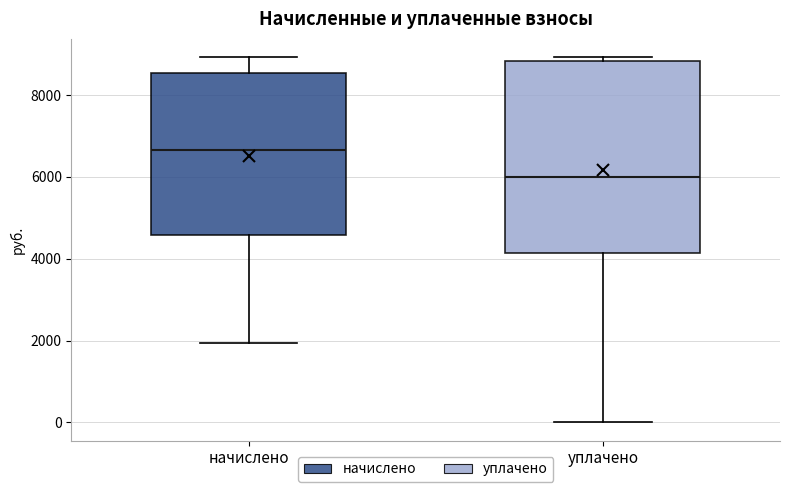

Reading left to right, read every box against the y-axis: the position of its median line, the range the box covers, and the ends of its whiskers. The values are not printed on the chart, so give them approximately, as read against the axis.

начислено: median 6600, box 4600 to 8600, whiskers 2000 to 9000
уплачено: median 6000, box 4200 to 8800, whiskers 0 to 9000